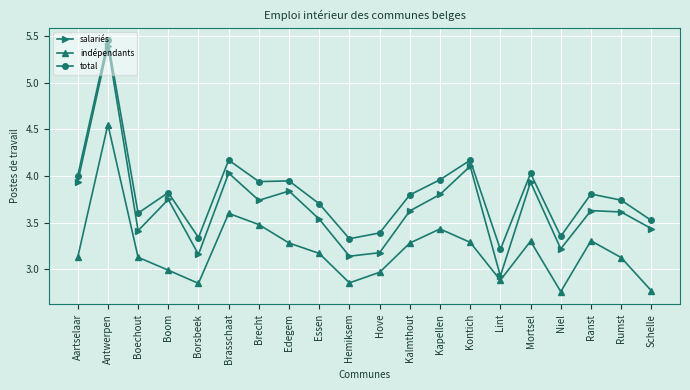

Is it true that salariés equals 2.4 at Kalmthout?

False